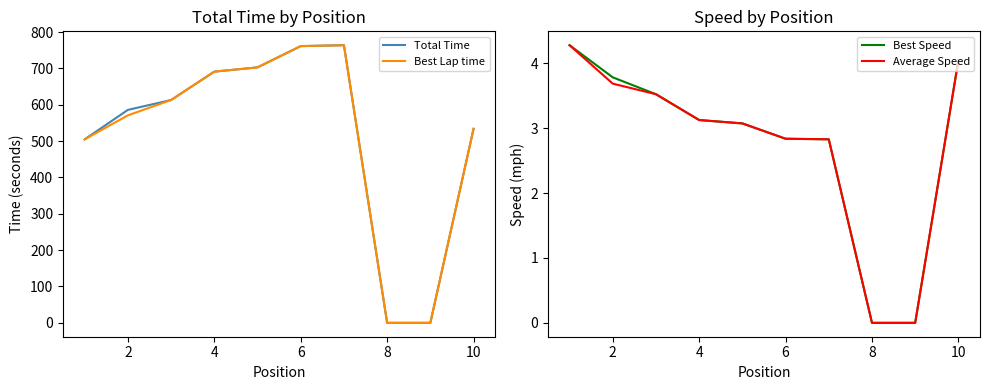

What is the highest value of the Total Time series?

763.8